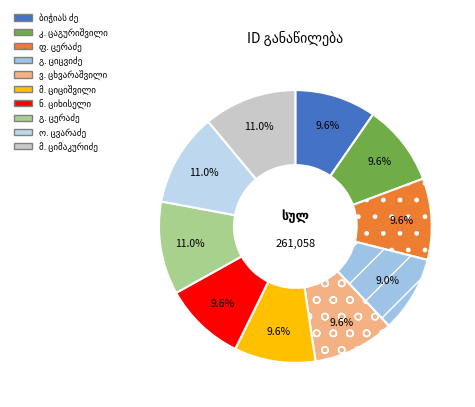

To the nearest percent, what is the difference between the largest and smallest slice percentages?

2%